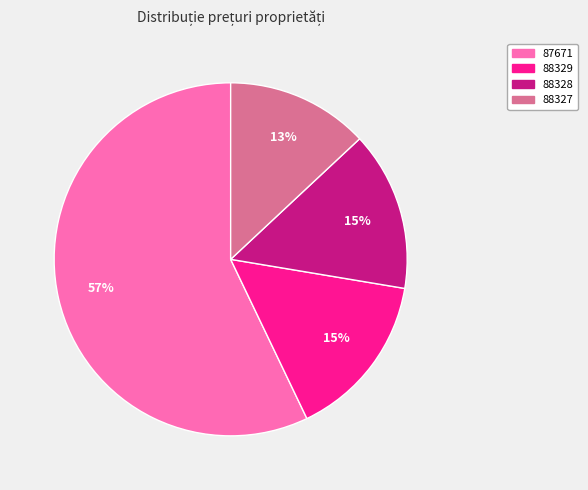

To the nearest percent, what percentage of the pie is 87671?

57%